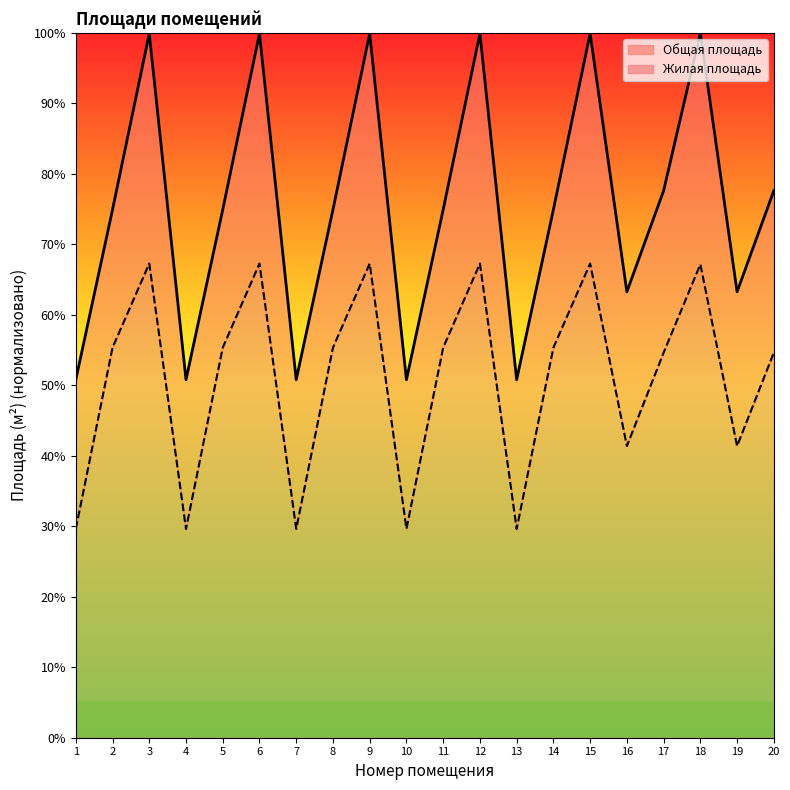

What is the value of the Общая площадь point at the 7th from the left?

50.8